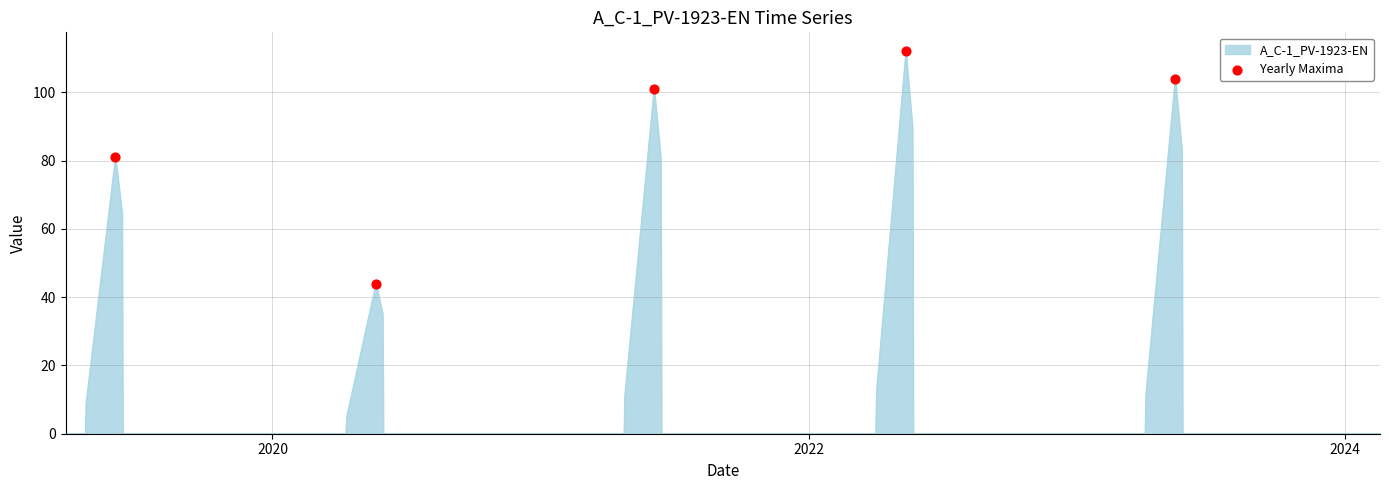

What is the maximum value shown in the chart?

112.0